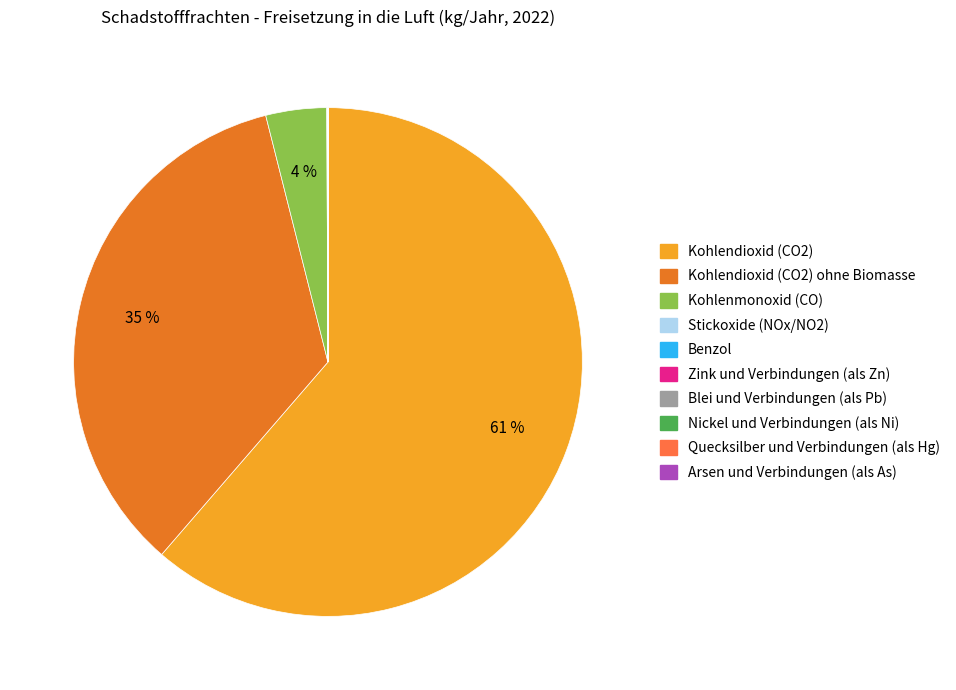

Is there any slice that represents more than half of the pie?

Yes